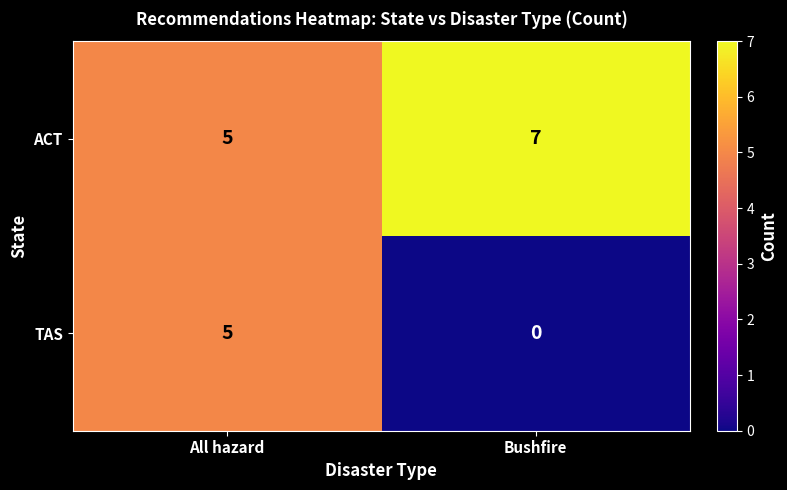

Reading left to right, what are all the values shown in this chart?

ACT: All hazard=5	Bushfire=7
TAS: All hazard=5	Bushfire=0